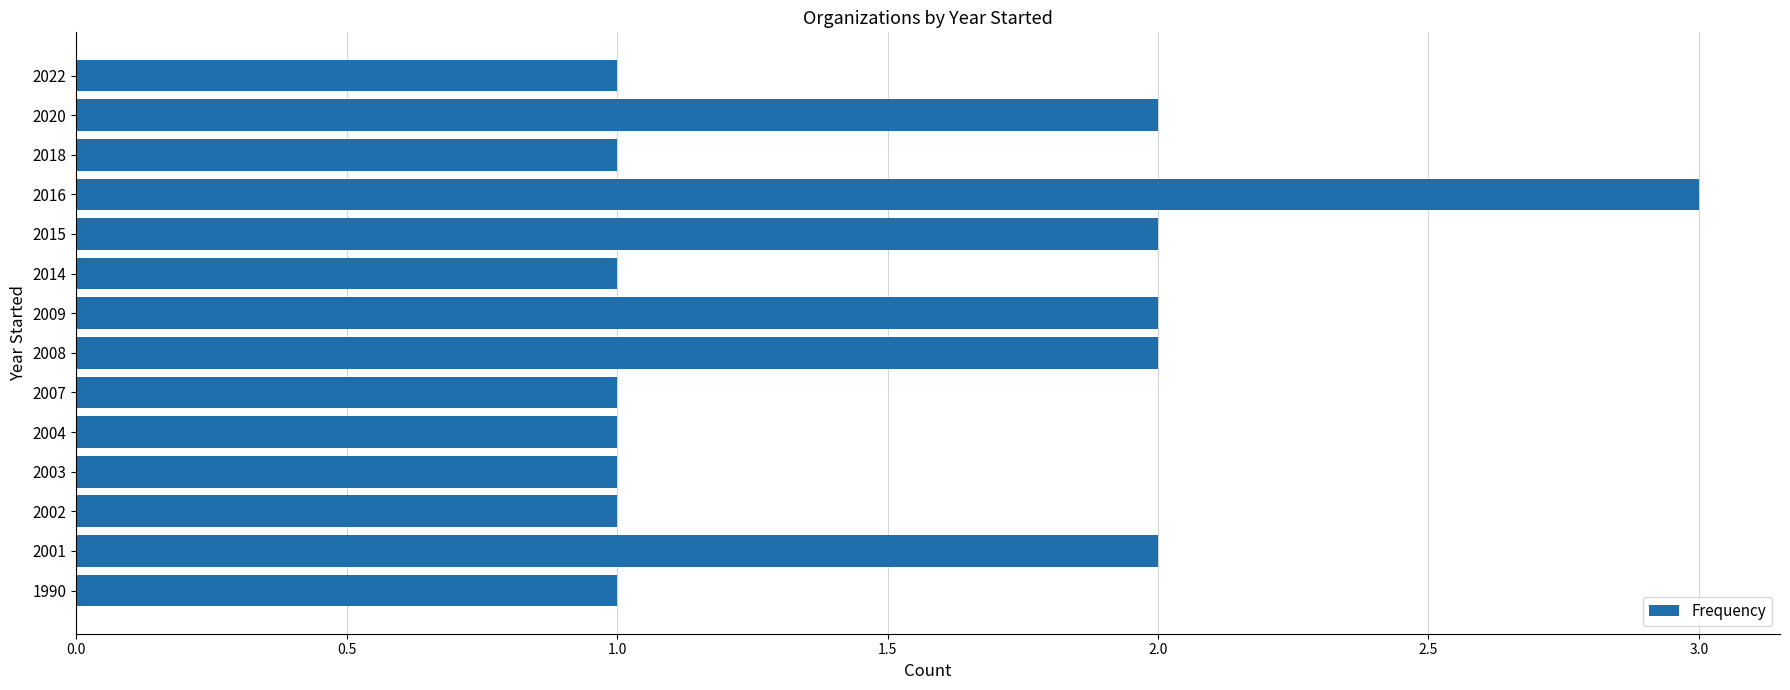

What is the minimum value shown in the chart?

1